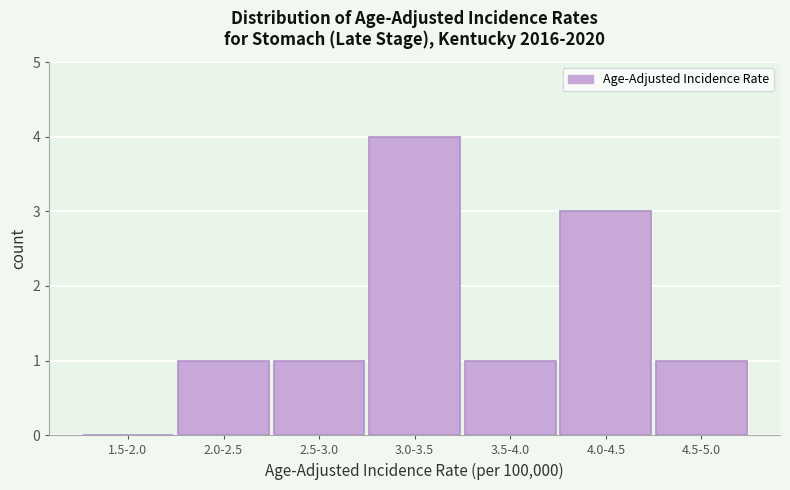

Reading left to right, what are all the values shown in this chart?

1.5-2.0=0	2.0-2.5=1	2.5-3.0=1	3.0-3.5=4	3.5-4.0=1	4.0-4.5=3	4.5-5.0=1